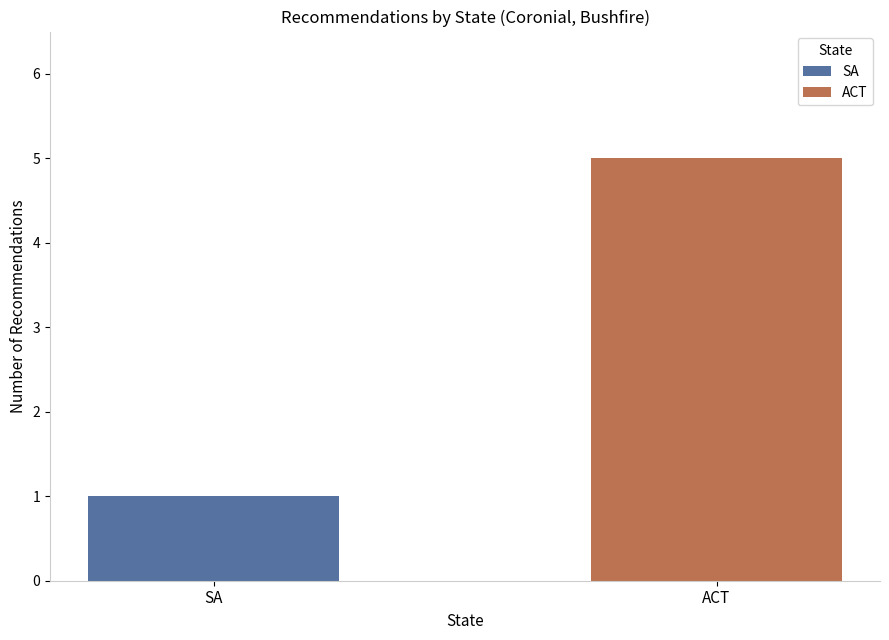

List the labels in order of value, smallest first.

SA, ACT